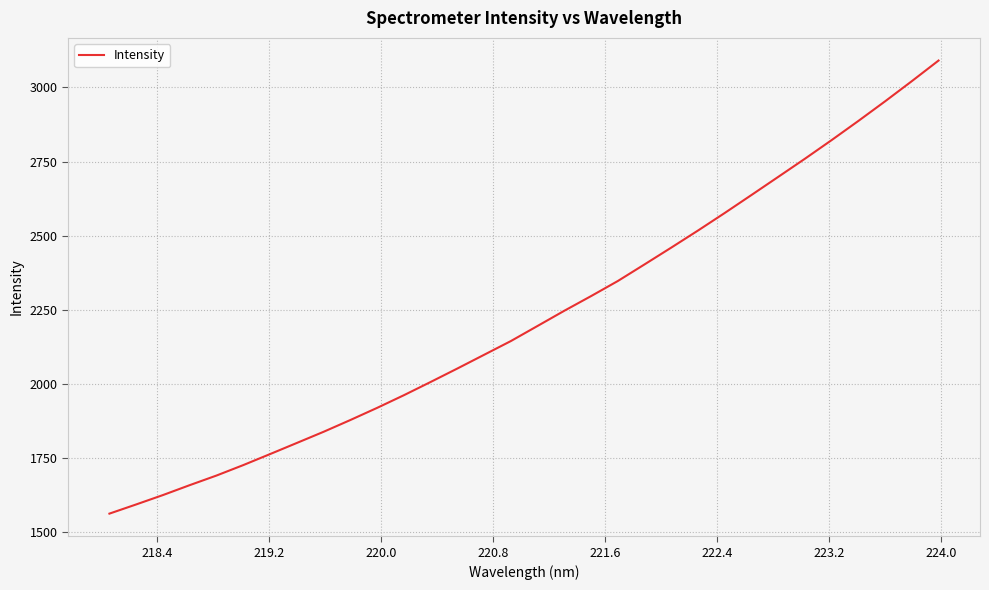

How many values exceed 2195?

16